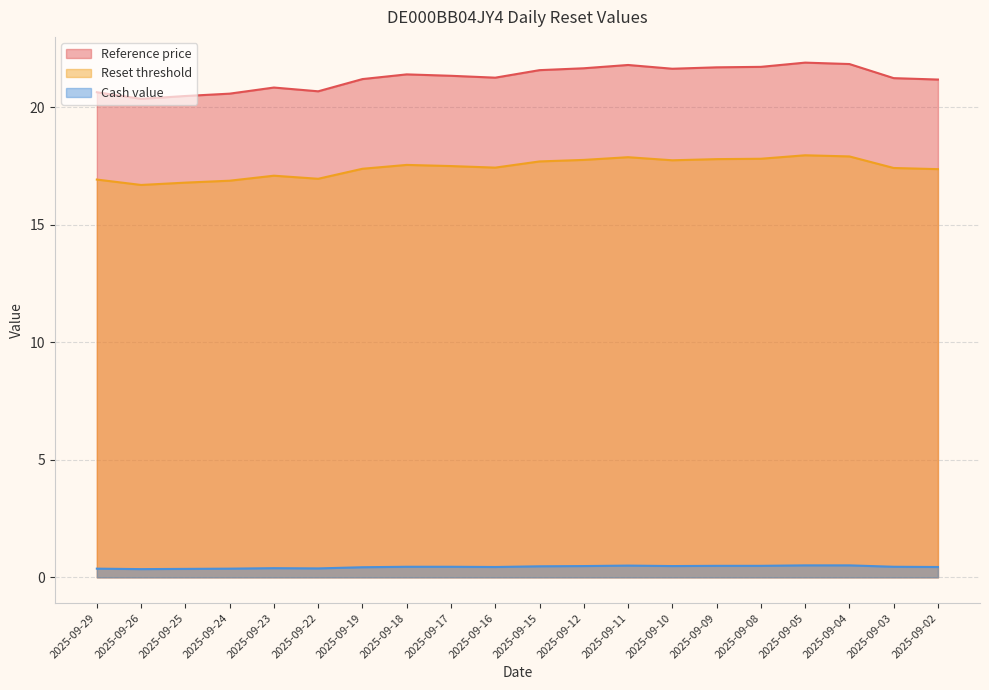

How many series are shown in this chart?

3